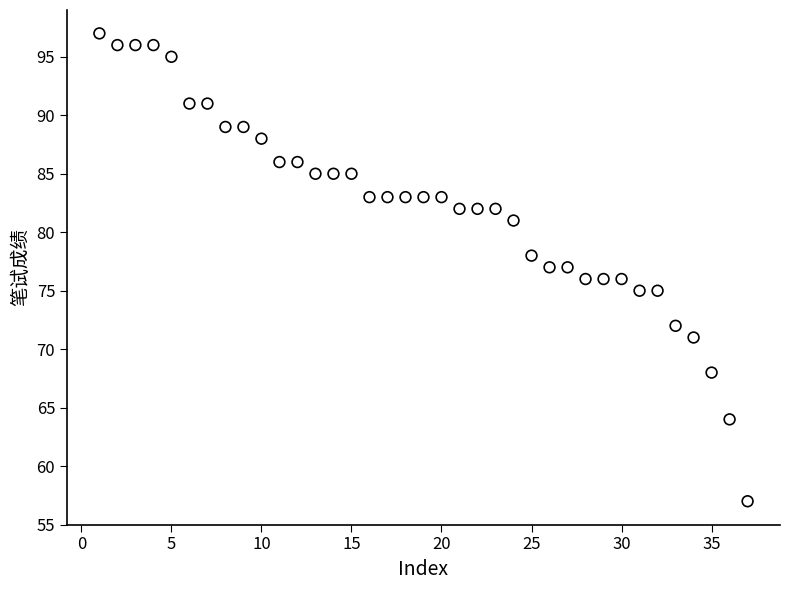

What is the range of Y values (max minus min)?

40